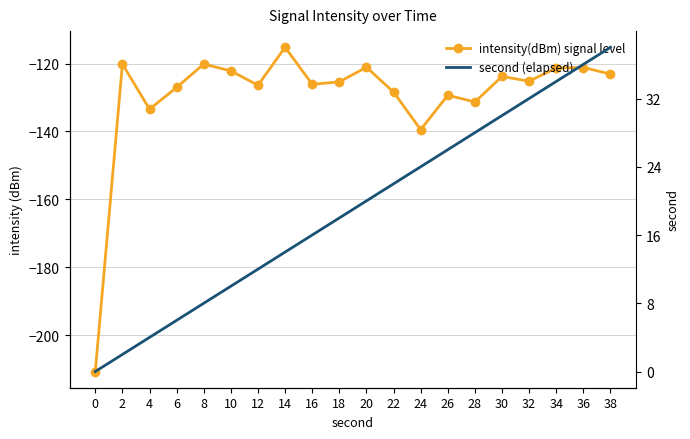

How many categories are shown in the chart?

20